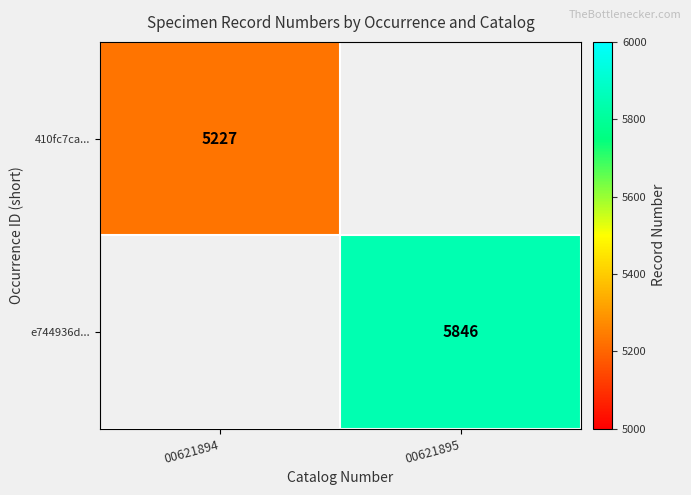

What is the minimum value shown in the chart?

5227.0